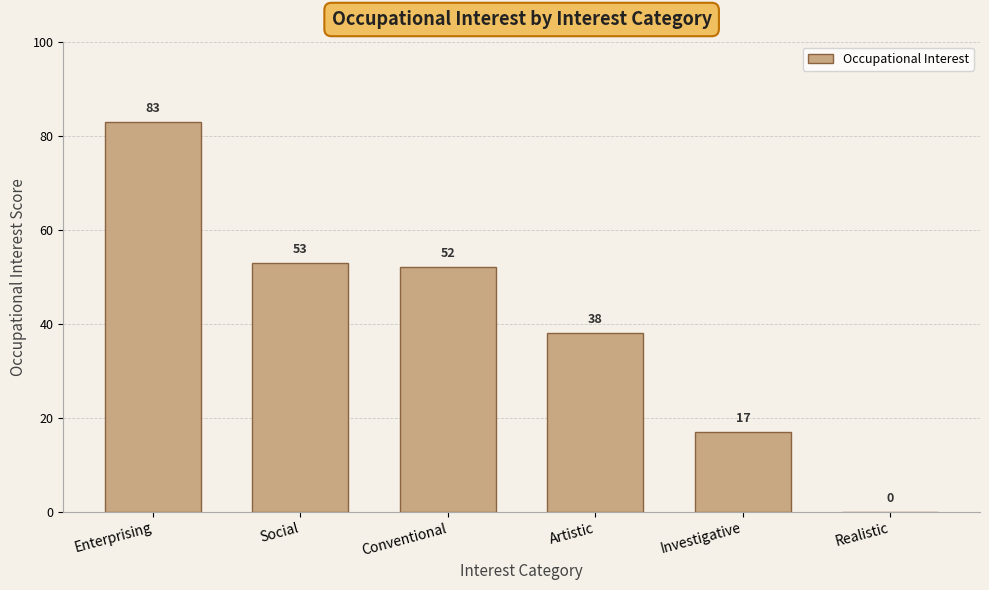

Which label corresponds to the largest value in the chart?

Enterprising